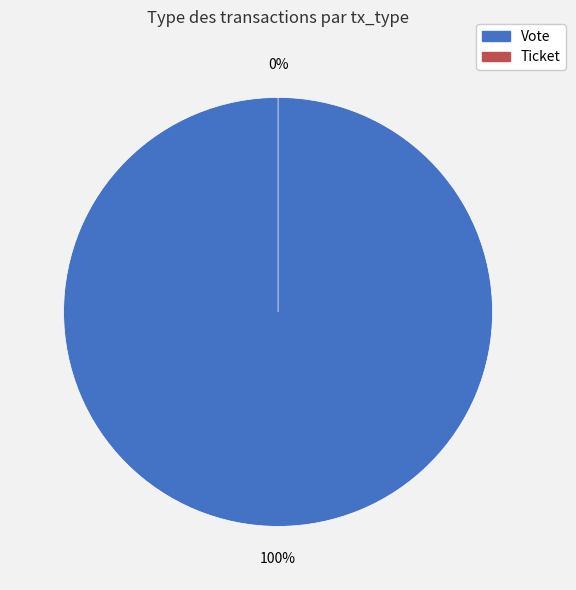

What is the largest slice in the pie chart?

Vote